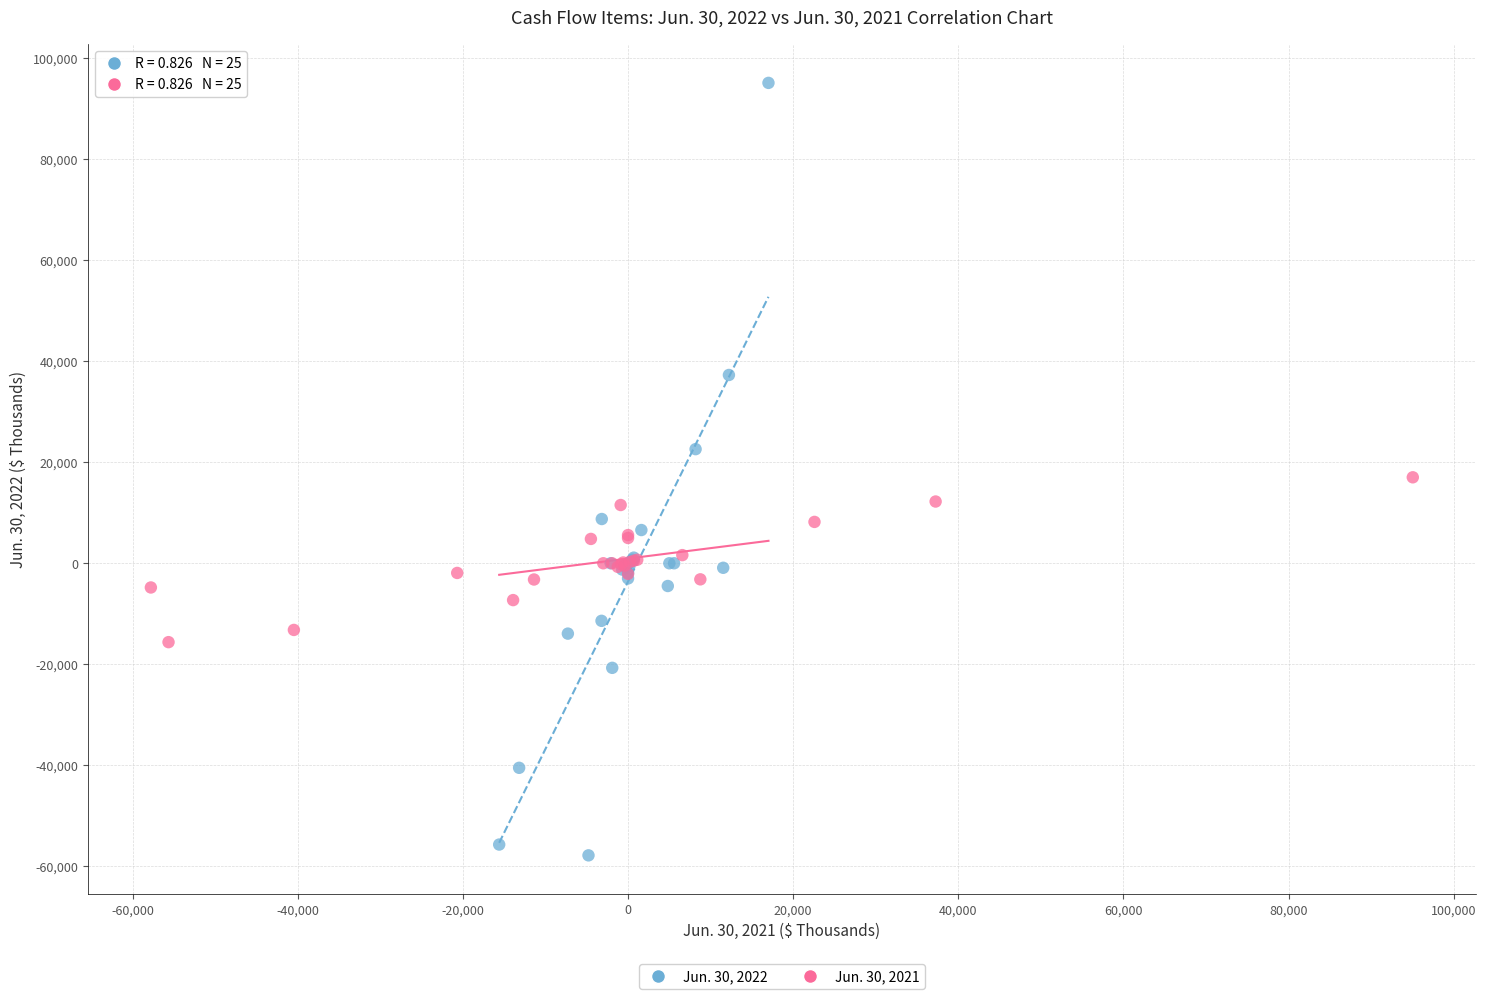

Which series contains the highest Y value?

Jun. 30, 2022